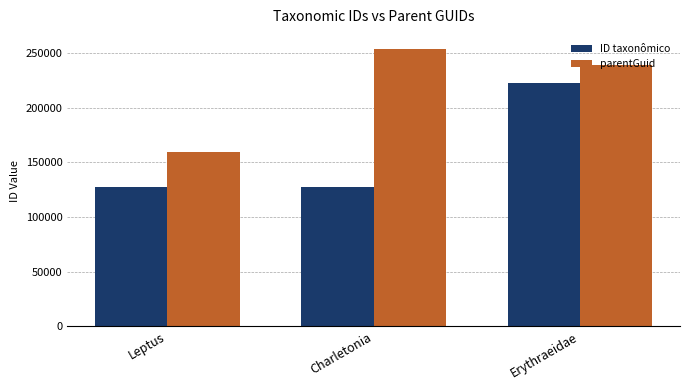

Which series has the largest total across all categories?

parentGuid